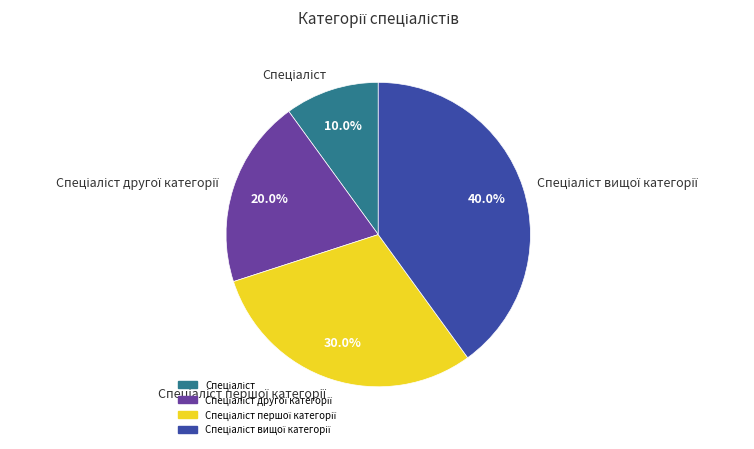

To the nearest percent, what is the average slice percentage?

25%